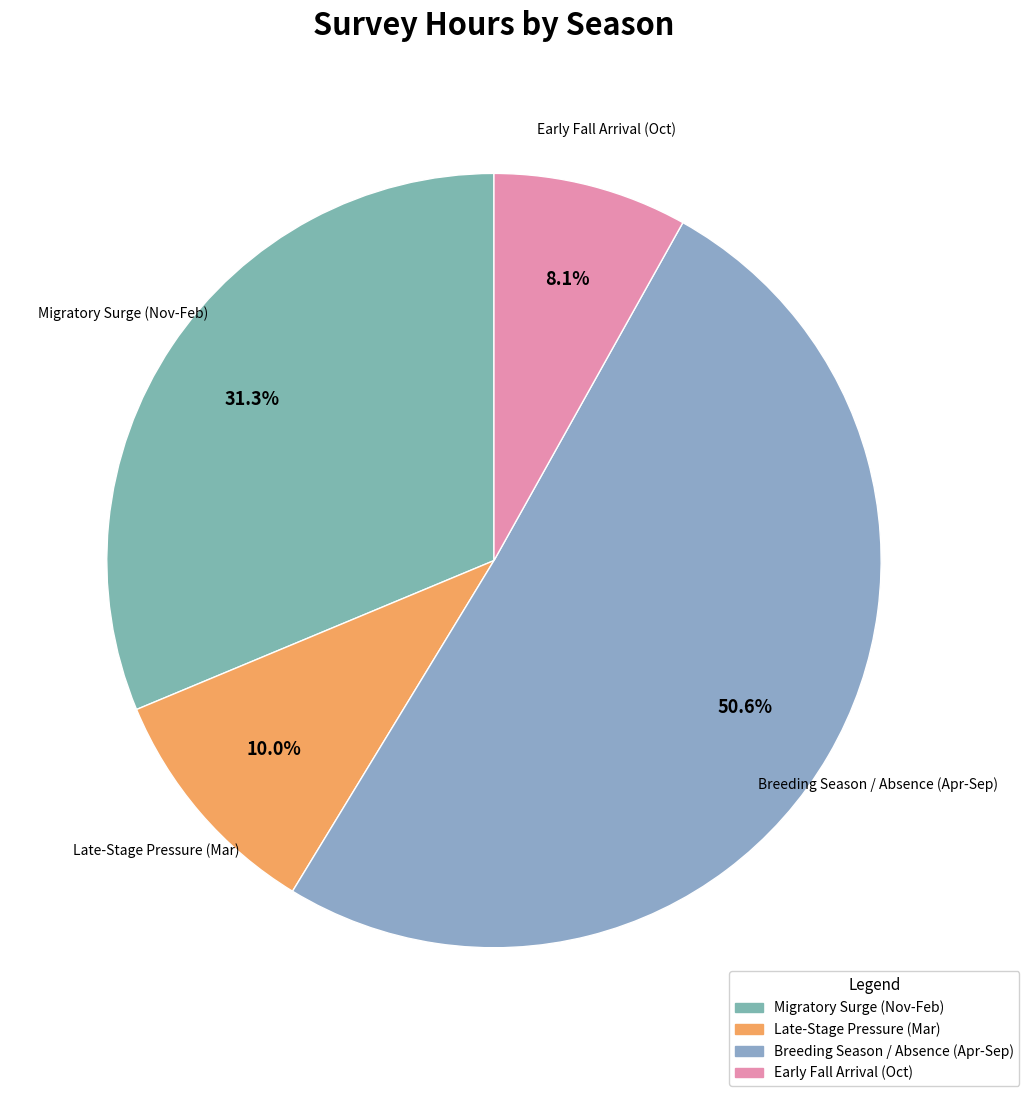

Between Migratory Surge (Nov-Feb) and Early Fall Arrival (Oct), which is larger?

Migratory Surge (Nov-Feb)